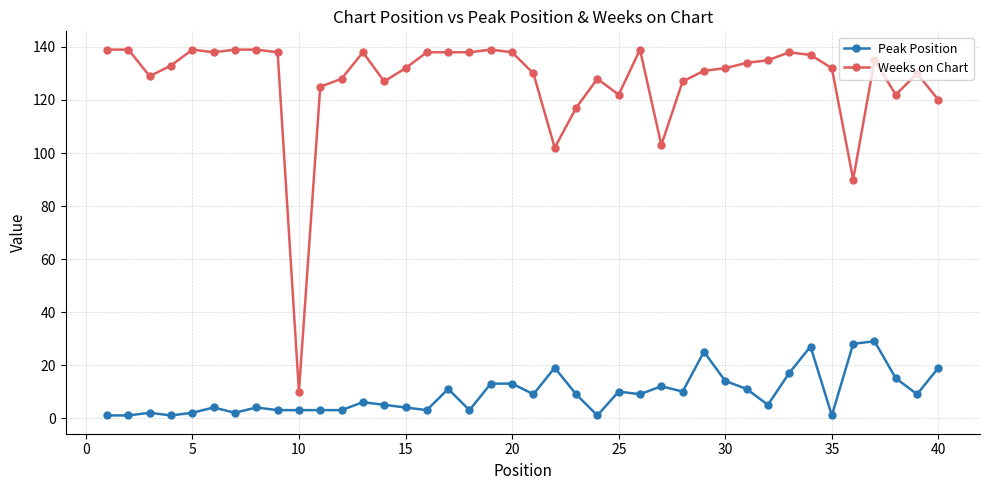

What is the value of the Peak Position point at the 8th from the left?

4